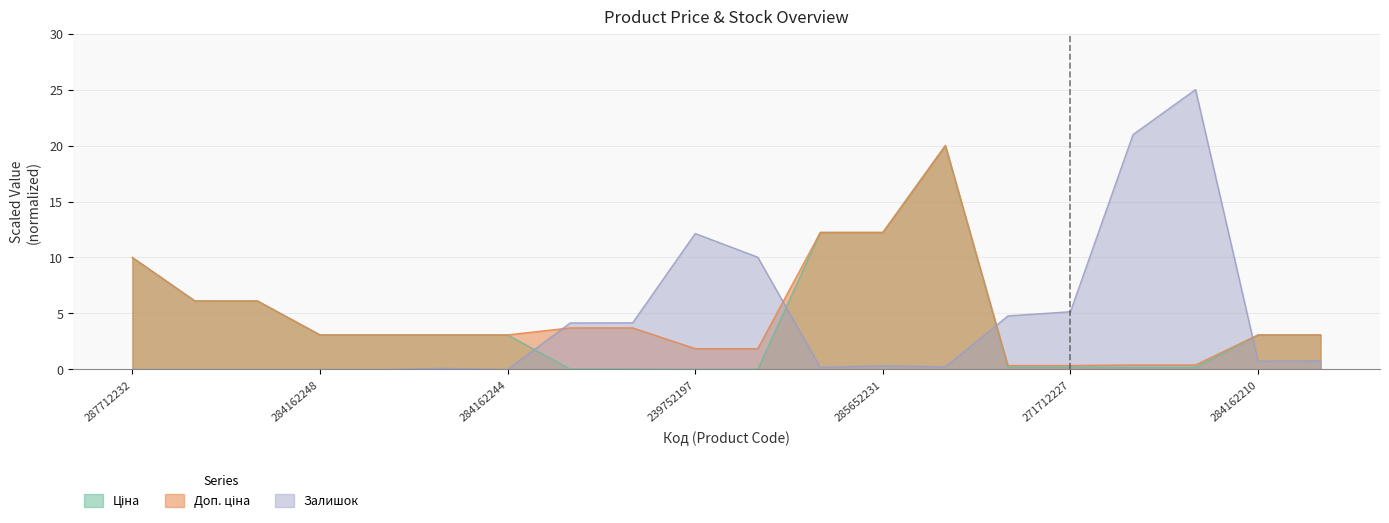

The value of Доп. ціна at 284162209 is 3.1. True or false?

True